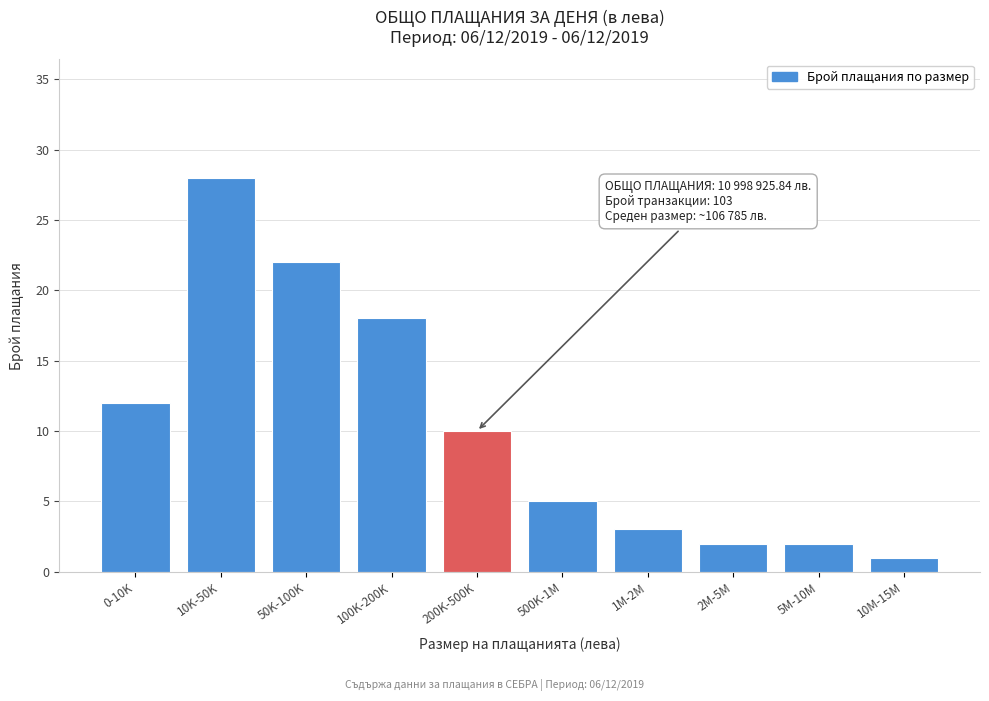

Reading left to right, list all the values displayed in this chart.

0-10K=12	10K-50K=28	50K-100K=22	100K-200K=18	200K-500K=10	500K-1M=5	1M-2M=3	2M-5M=2	5M-10M=2	10M-15M=1